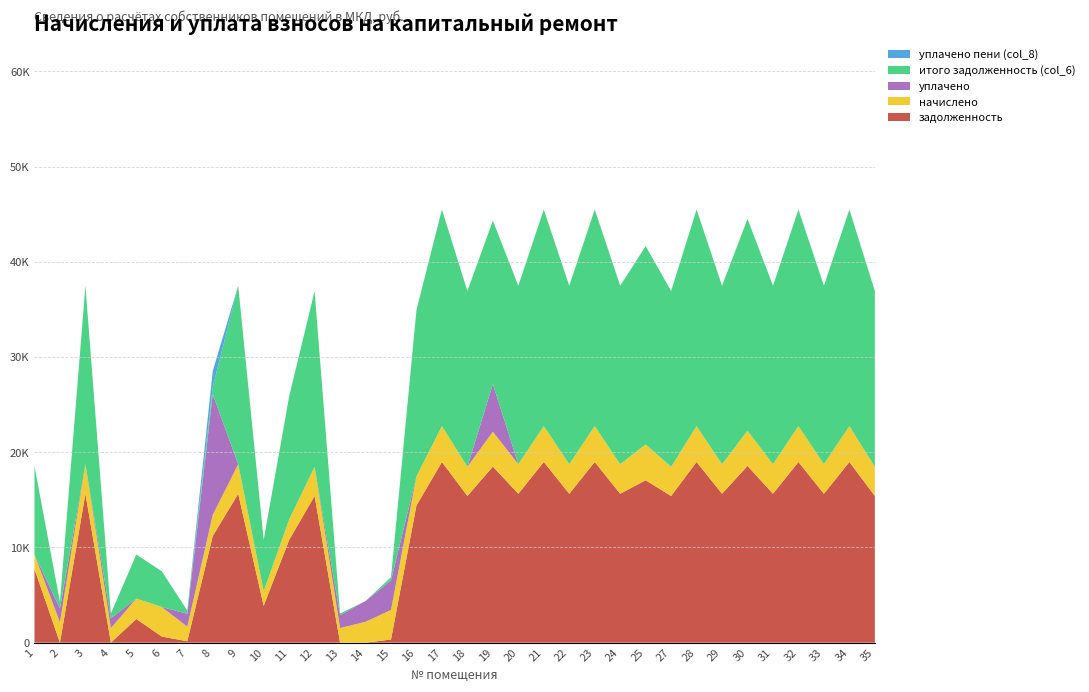

Reading right to left, transcribe all the data shown in this chart.

задолженность: 15408.0	18977.5	15639.1	18977.5	15639.1	18566.6	15639.1	18977.5	15408.0	17056.1	15639.1	18977.5	15639.1	18977.5	15639.1	18489.6	15408.0	18977.5	14408.0	329.7	0.0	0.0	15408.0	10785.6	3872.7	15639.1	11196.5	148.3	640.2	2487.2	0.0	15639.1	0.0	7729.7
начислено: 3061.8	3771.1	3107.7	3771.1	3107.7	3689.5	3107.7	3771.1	3061.8	3771.1	3107.7	3771.1	3107.7	3771.1	3107.7	3674.2	3061.8	3771.1	3061.8	3107.7	2194.3	1536.0	3061.8	2143.3	1530.9	3107.7	2224.9	1536.0	3107.7	2143.3	1536.0	3107.7	2143.3	1536.0
уплачено: 0.0	0.0	0.0	0.0	0.0	0.0	0.0	0.0	0.0	0.0	0.0	0.0	0.0	0.0	0.0	5000.0	0.0	0.0	0.0	3091.0	2185.0	1351.0	0.0	0.0	0.0	0.0	12679.7	1343.7	0.0	0.0	1023.4	0.0	1457.0	0.0
итого задолженность (col_6): 18469.8	22748.6	18746.8	22748.6	18746.8	22256.1	18746.8	22748.6	18469.8	20827.2	18746.8	22748.6	18746.8	22748.6	18746.8	17163.8	18469.8	22748.6	17469.8	346.4	0.0	173.6	18469.8	12928.9	5403.6	18746.8	741.6	340.7	3747.9	4630.5	512.6	18746.8	686.3	9265.7
уплачено пени (col_8): 0.0	0.0	0.0	0.0	0.0	0.0	0.0	0.0	0.0	0.0	0.0	0.0	0.0	0.0	0.0	0.0	0.0	0.0	0.0	0.0	0.0	0.0	0.0	0.0	0.0	0.0	1686.3	16.3	0.0	0.0	0.6	0.0	0.0	0.0